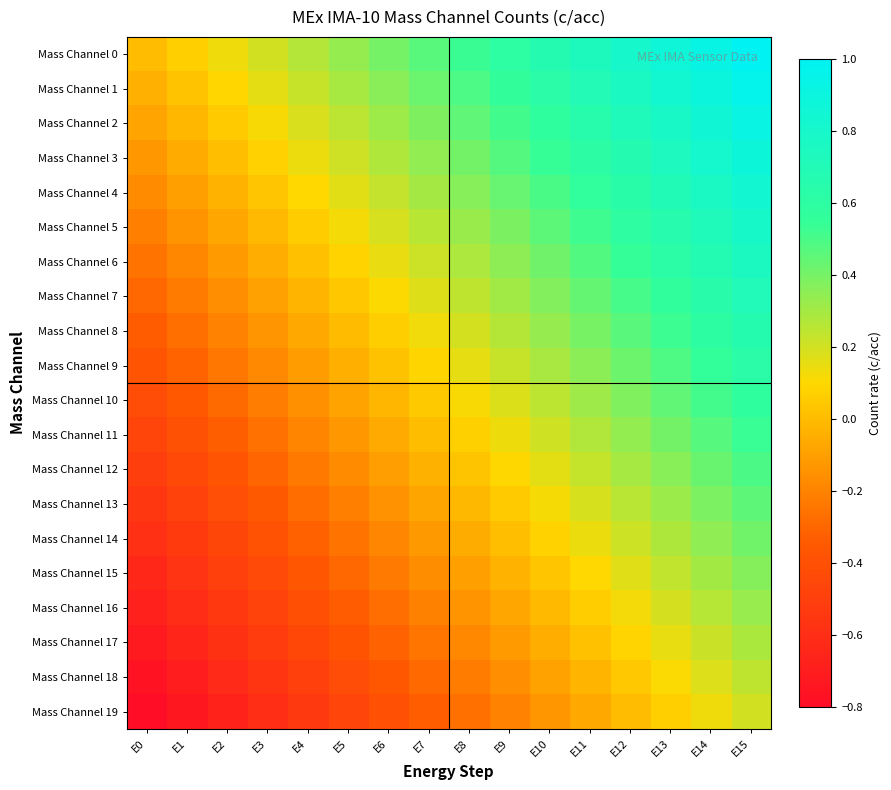

List the series in order of their peak value, highest first.

Mass Channel 0, Mass Channel 1, Mass Channel 2, Mass Channel 3, Mass Channel 4, Mass Channel 5, Mass Channel 6, Mass Channel 7, Mass Channel 8, Mass Channel 9, Mass Channel 10, Mass Channel 11, Mass Channel 12, Mass Channel 13, Mass Channel 14, Mass Channel 15, Mass Channel 16, Mass Channel 17, Mass Channel 18, Mass Channel 19